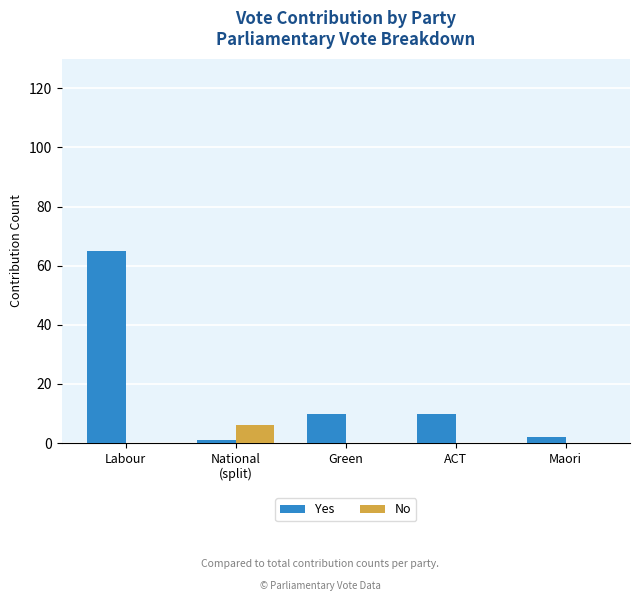

True or false: No has a value of 0 at Green.

True